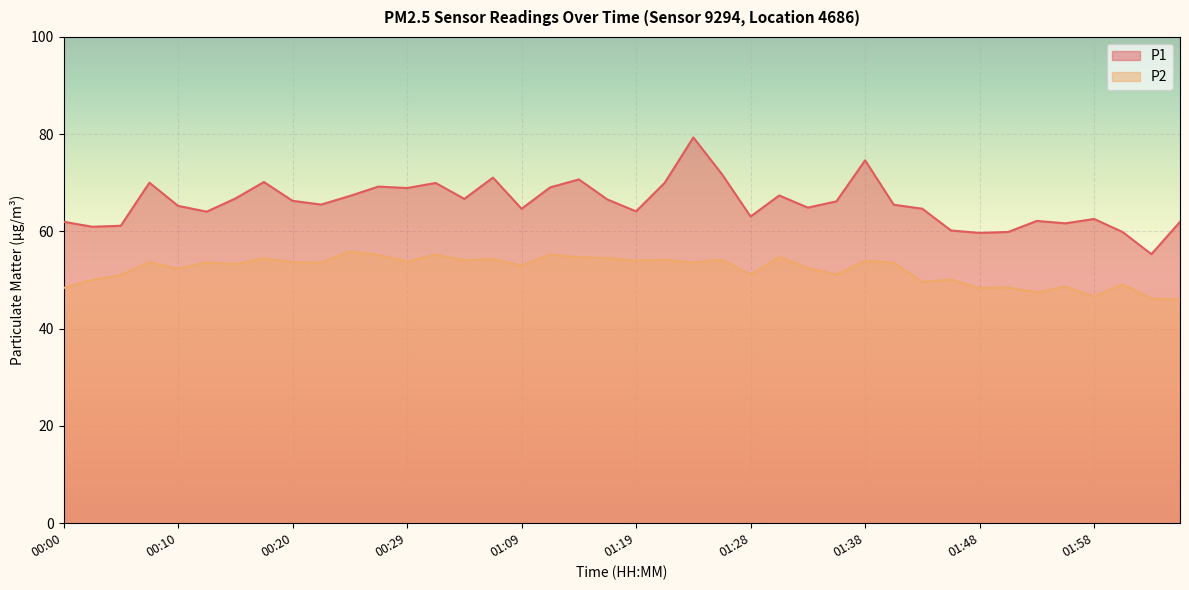

True or false: P2 has a value of 49.1 at 02:00.

True